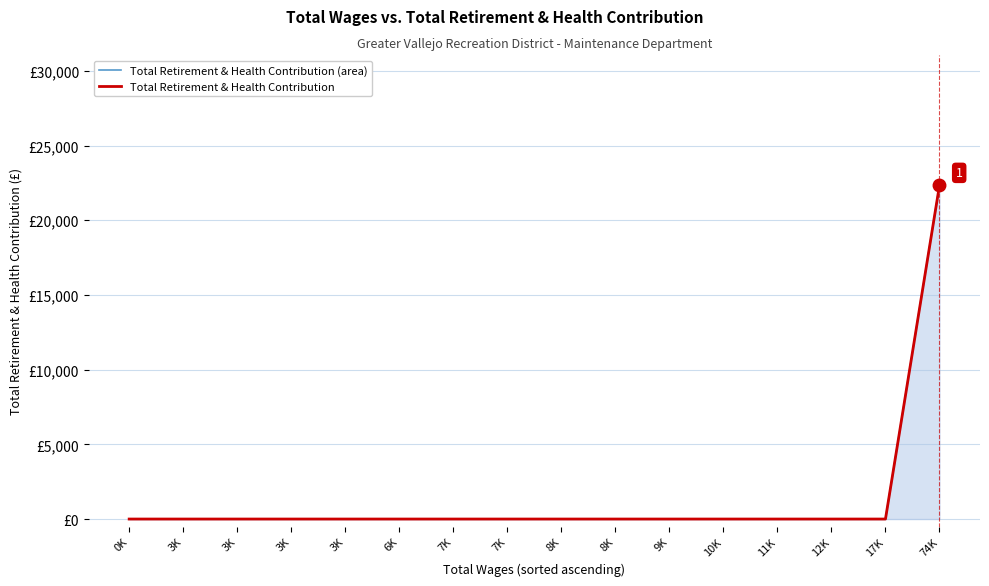

Between 3K and 6K, which is larger?

3K